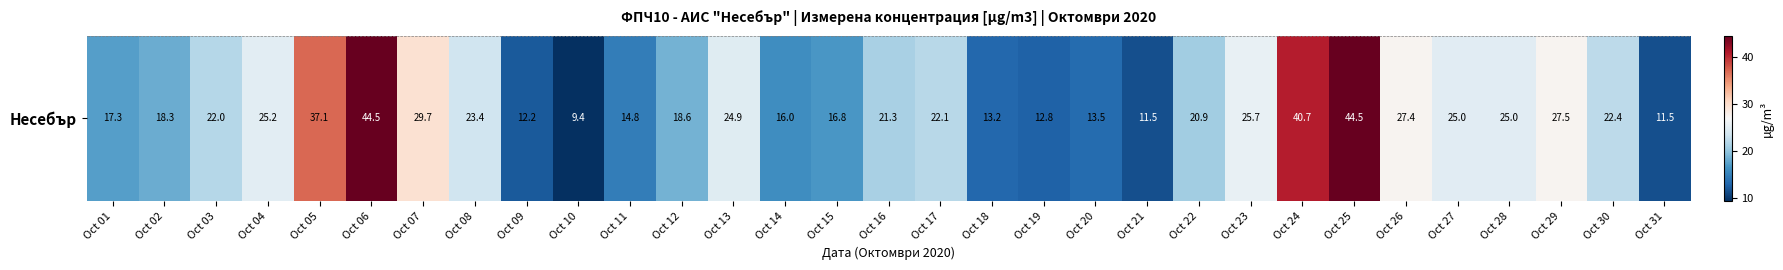

True or false: the data shows 25.2 at Oct 04.

True